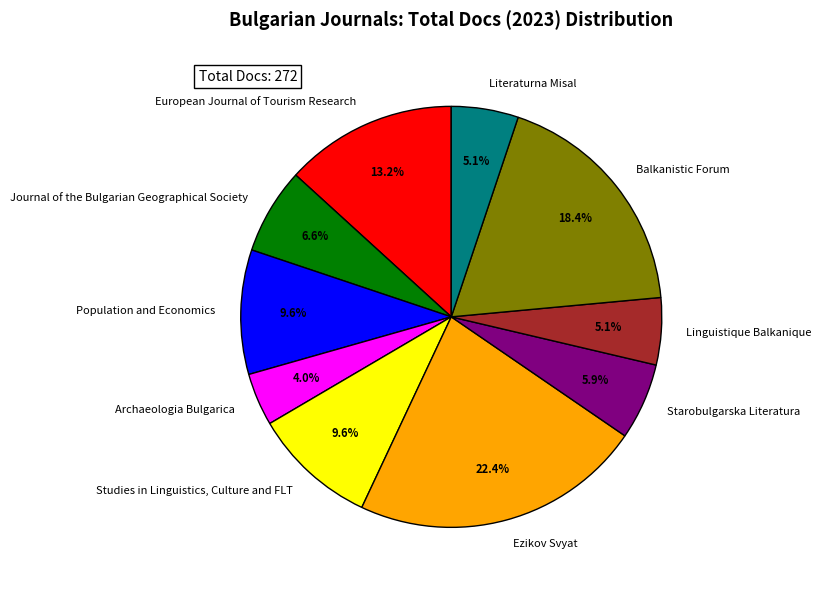

To the nearest percent, what portion does European Journal of Tourism Research represent?

13%